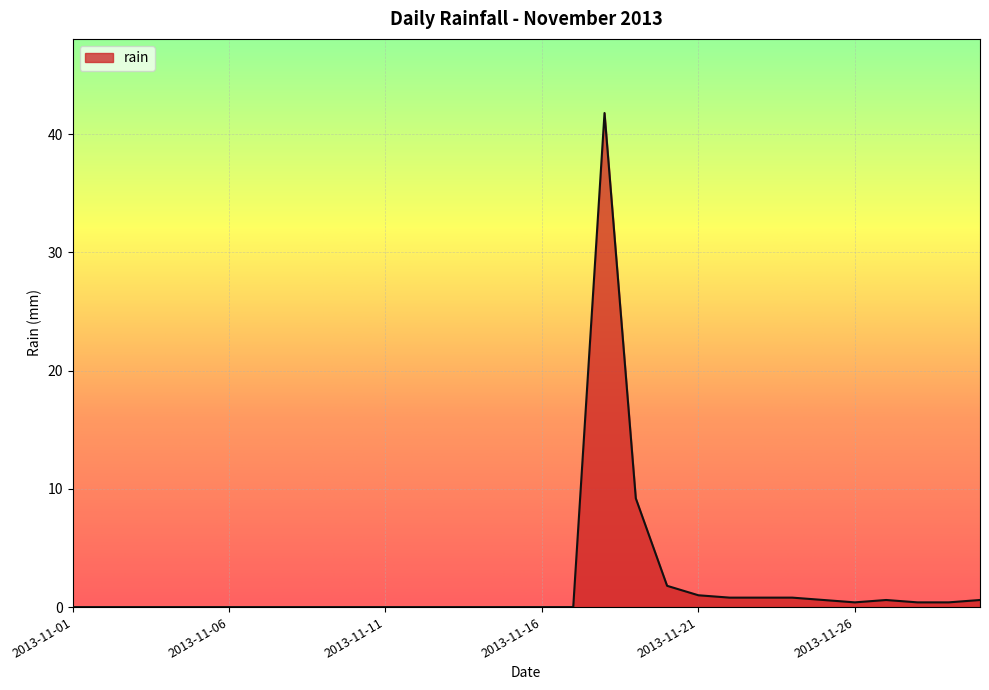

What is the maximum value shown in the chart?

41.8